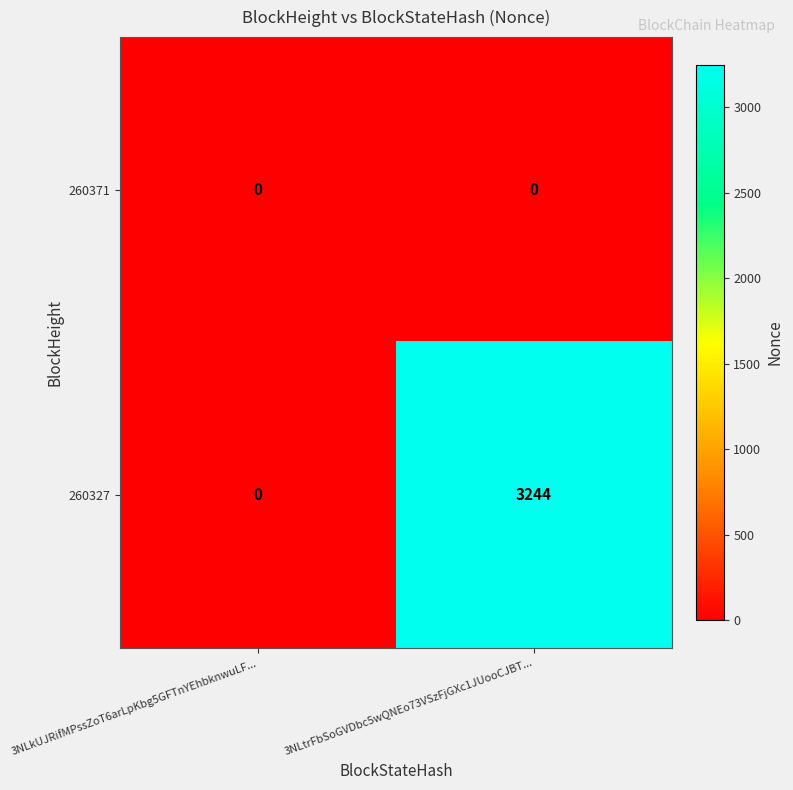

What is the difference between the highest and lowest values at 3NLtrFbSoGVDbc5wQNEo73VSzFjGXc1JUooCJBT...?

3244